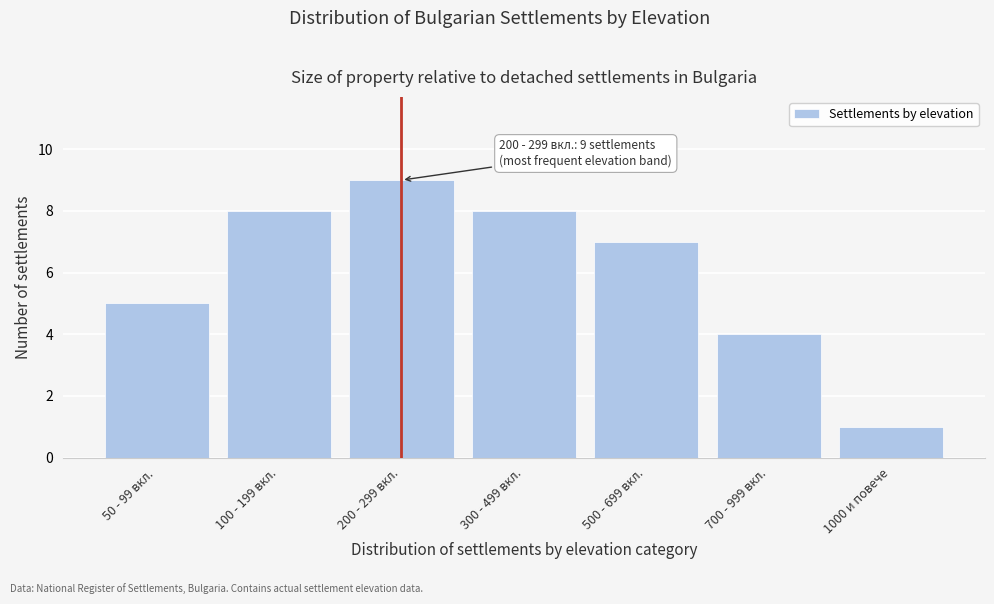

Reading left to right, extract all data points from this chart.

50 - 99 вкл.=5	100 - 199 вкл.=8	200 - 299 вкл.=9	300 - 499 вкл.=8	500 - 699 вкл.=7	700 - 999 вкл.=4	1000 и повече=1